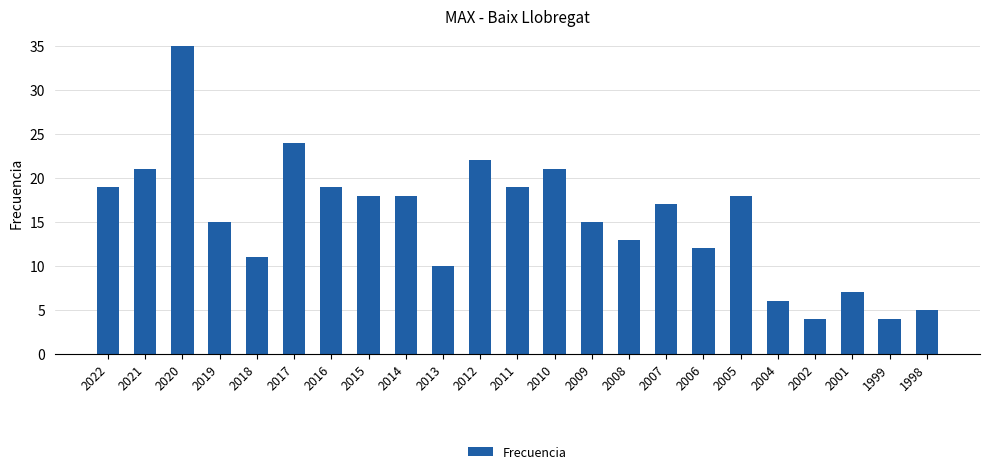

Reading right to left, extract all data points from this chart.

1998=5	1999=4	2001=7	2002=4	2004=6	2005=18	2006=12	2007=17	2008=13	2009=15	2010=21	2011=19	2012=22	2013=10	2014=18	2015=18	2016=19	2017=24	2018=11	2019=15	2020=35	2021=21	2022=19